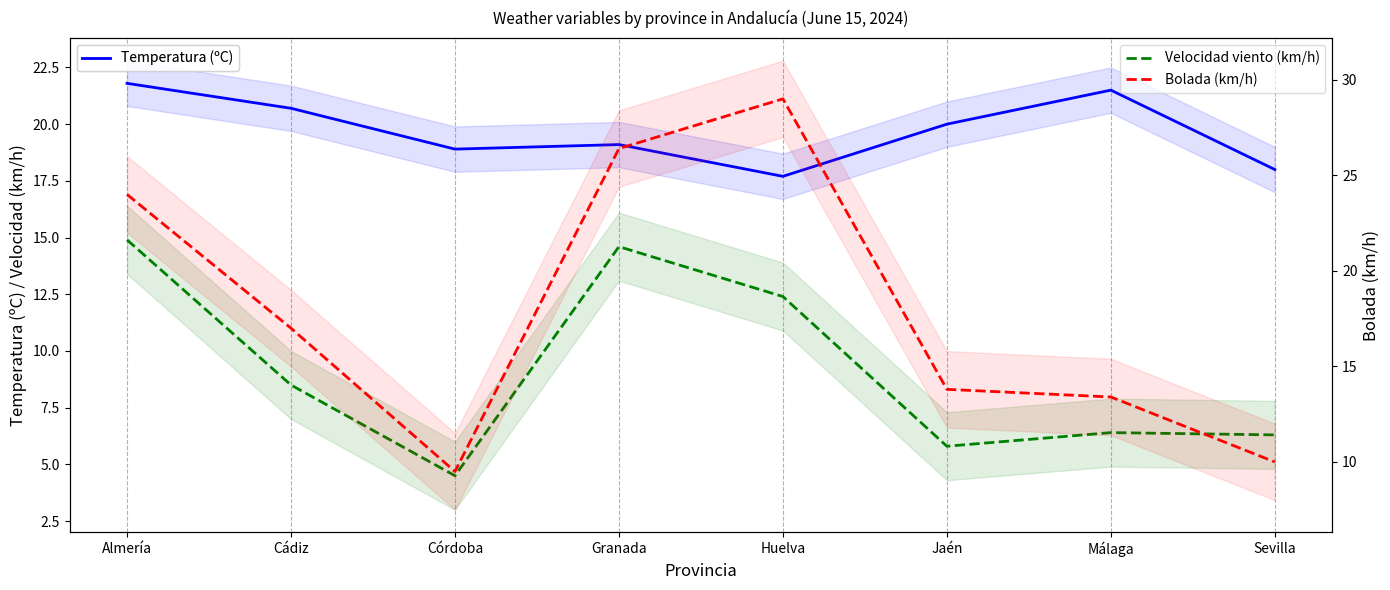

Where does the Velocidad viento (km/h) series first go above 8?

Almería